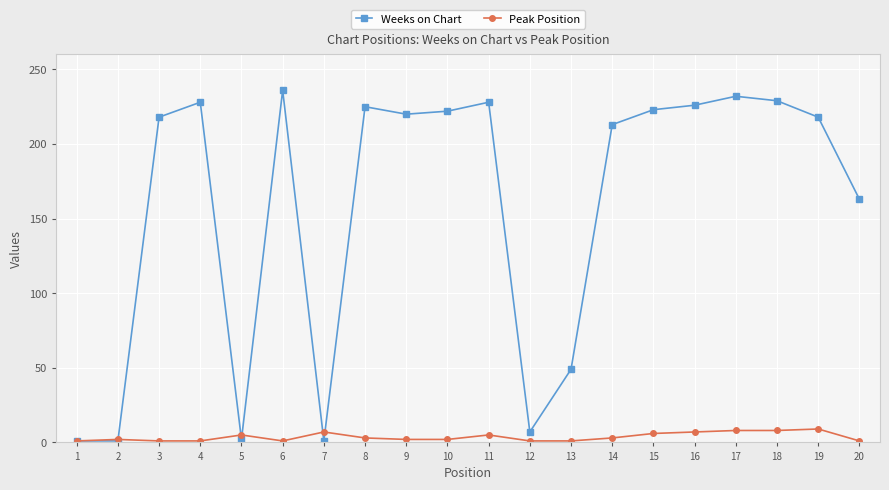

What is the highest value of the Weeks on Chart series?

236